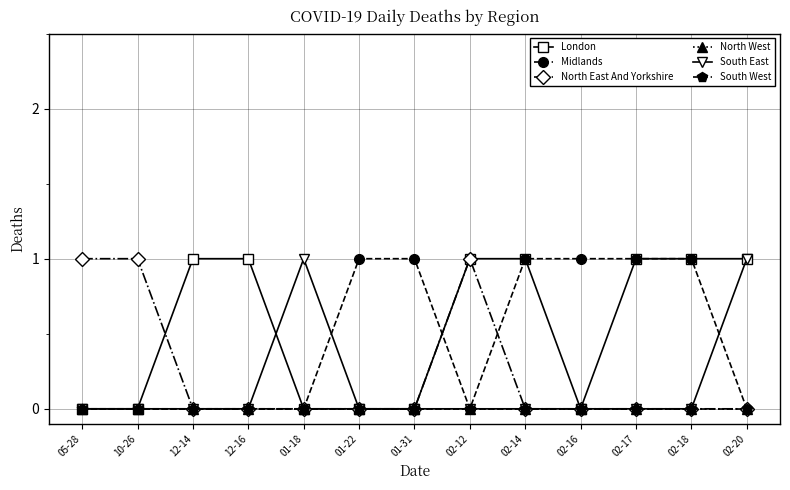

Does the chart have visible grid lines?

Yes